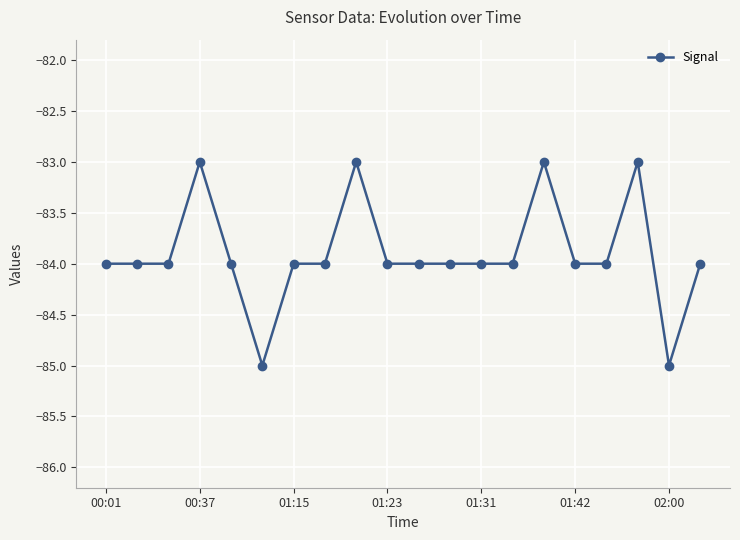

What is the value of the 10th point from the left?

-84